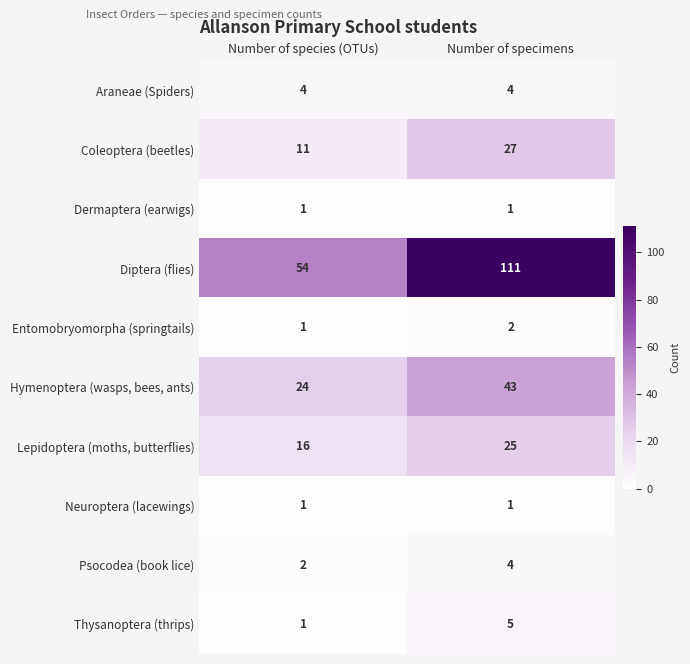

What is the total value across all series at Number of species (OTUs)?

115